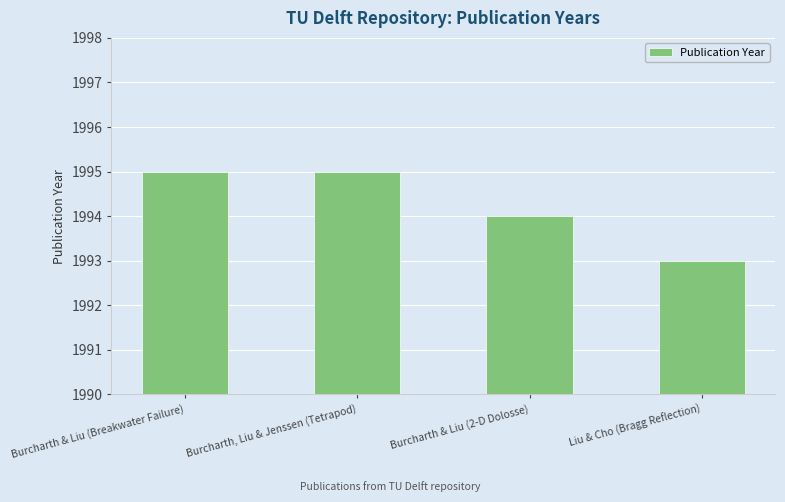

What is the maximum value shown in the chart?

1995